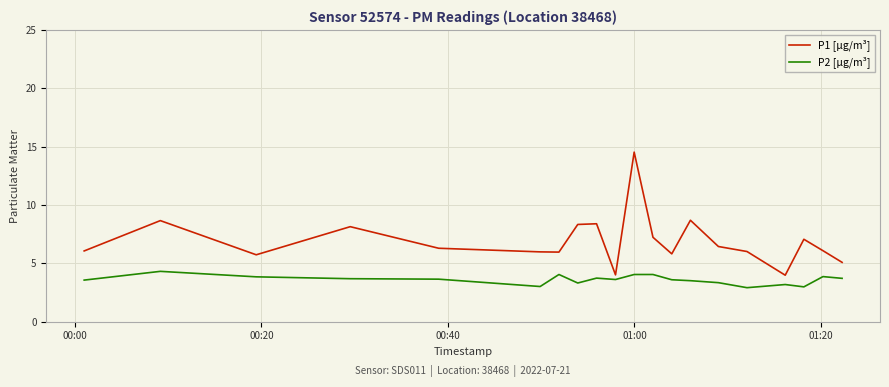

What is the minimum value for P2 [µg/m³]?

2.9